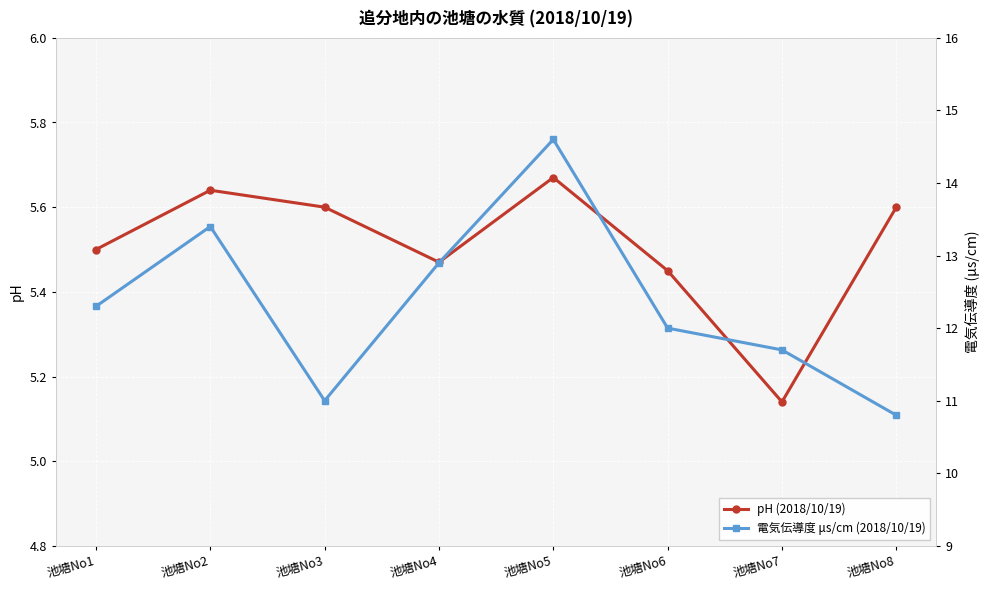

How many interior local peaks does the 電気伝導度 μs/cm (2018/10/19) series have?

2